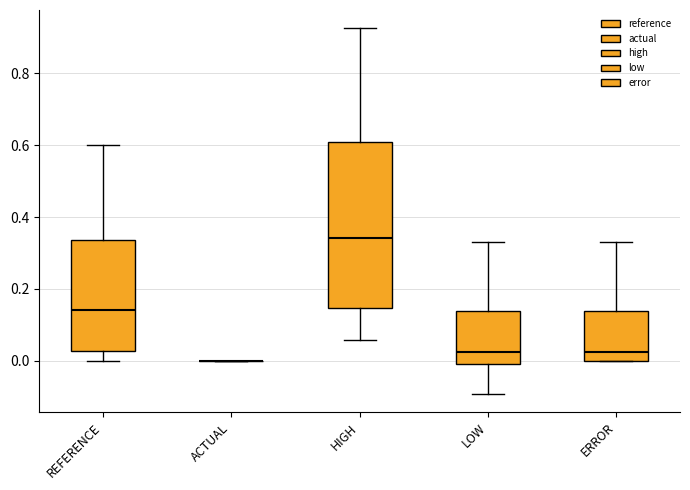

Reading left to right, transcribe this box plot: for each box, give where its median line is, the range the box spans, and where its two whiskers end, as read against the y-axis. The values are not printed on the chart, so give them approximately, as read against the axis.

REFERENCE: median 0.14, box 0.02 to 0.34, whiskers 0.00 to 0.60
ACTUAL: box collapsed to a line at 0.00, whiskers 0.00 to 0.00
HIGH: median 0.34, box 0.14 to 0.60, whiskers 0.06 to 0.92
LOW: median 0.02, box 0.00 to 0.14, whiskers -0.10 to 0.32
ERROR: median 0.02, box 0.00 to 0.14, whiskers 0.00 to 0.32